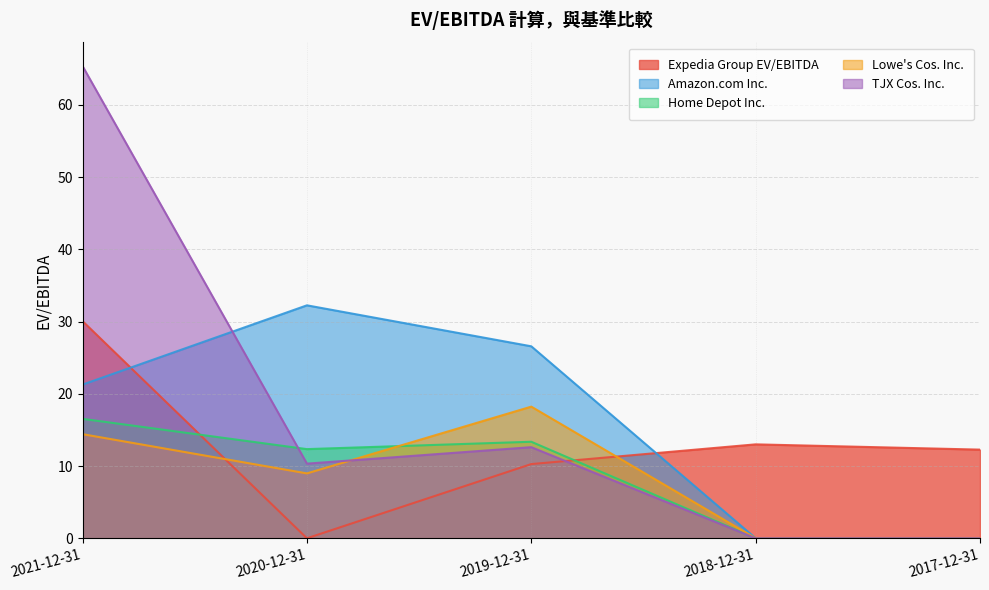

Reading left to right, extract all data points from this chart.

Expedia Group EV/EBITDA: 30.1	0.0	10.3	13.0	12.3
Amazon.com Inc.: 21.3	32.2	26.6	0.0	0.0
Home Depot Inc.: 16.5	12.3	13.4	0.0	0.0
Lowe's Cos. Inc.: 14.4	9.0	18.2	0.0	0.0
TJX Cos. Inc.: 65.3	10.3	12.6	0.0	0.0